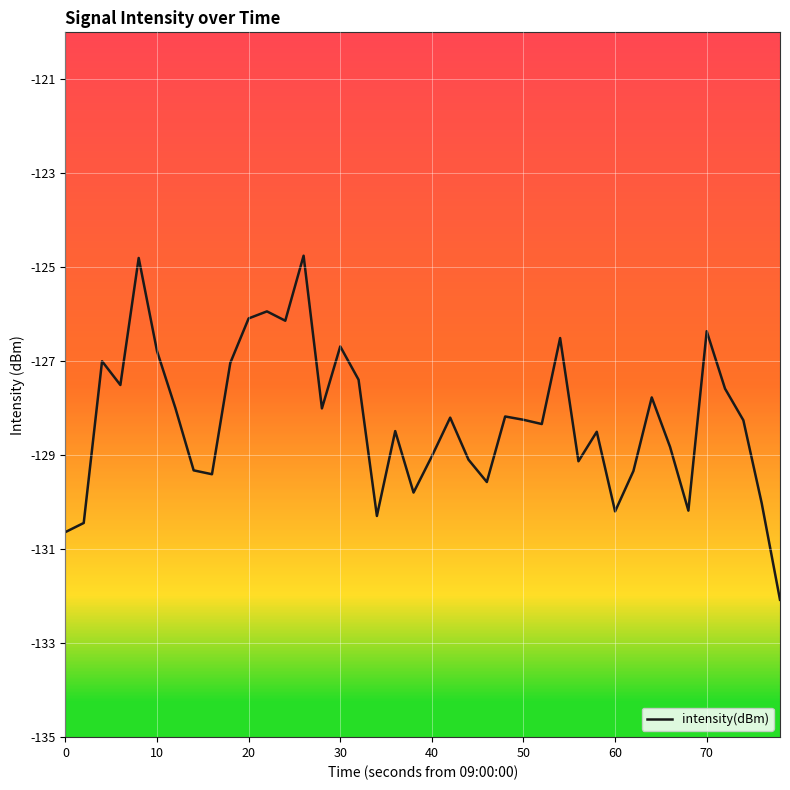

What is the smallest value displayed?

-132.1